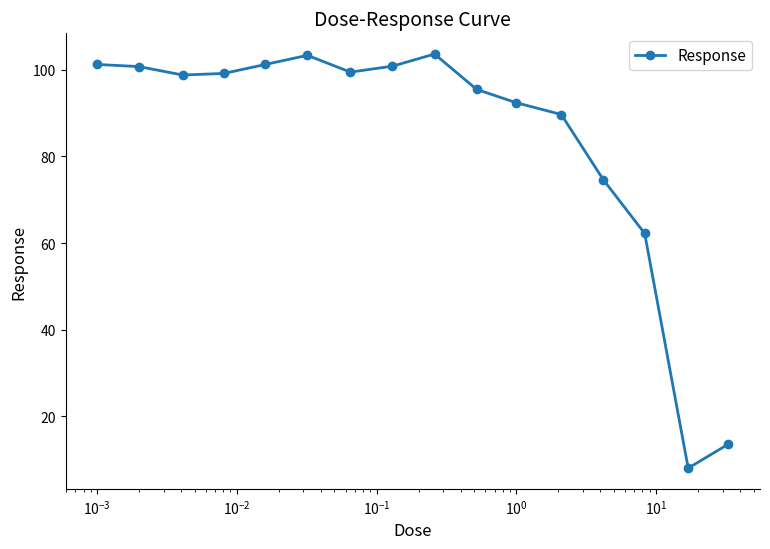

What is the difference between the second highest and second lowest values?

89.7